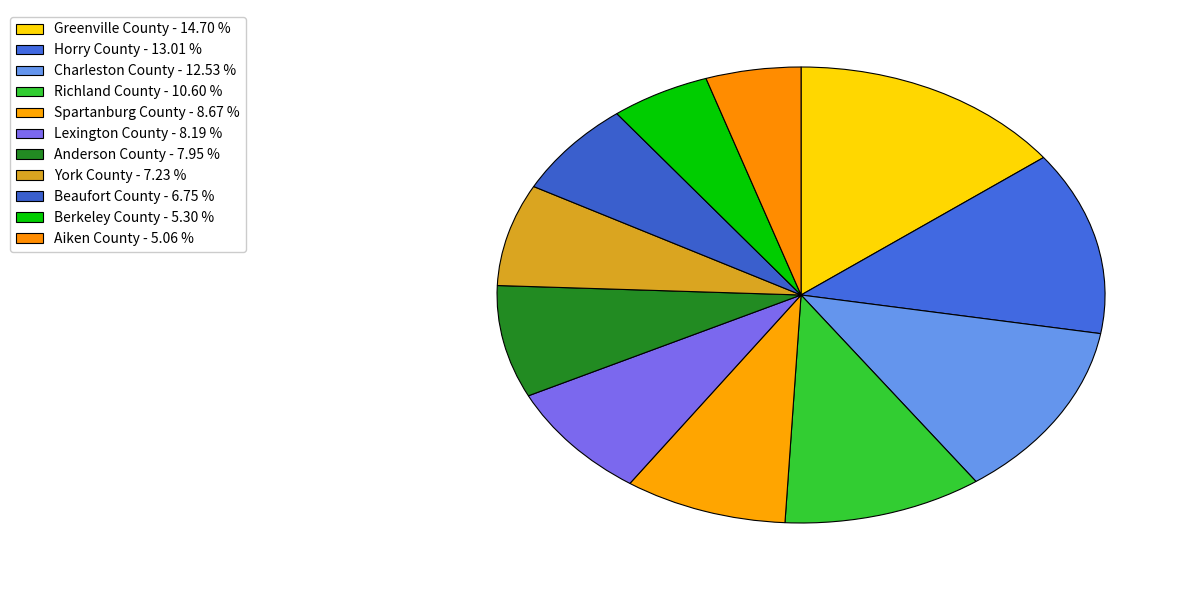

What is the smallest slice in the pie chart?

Aiken County